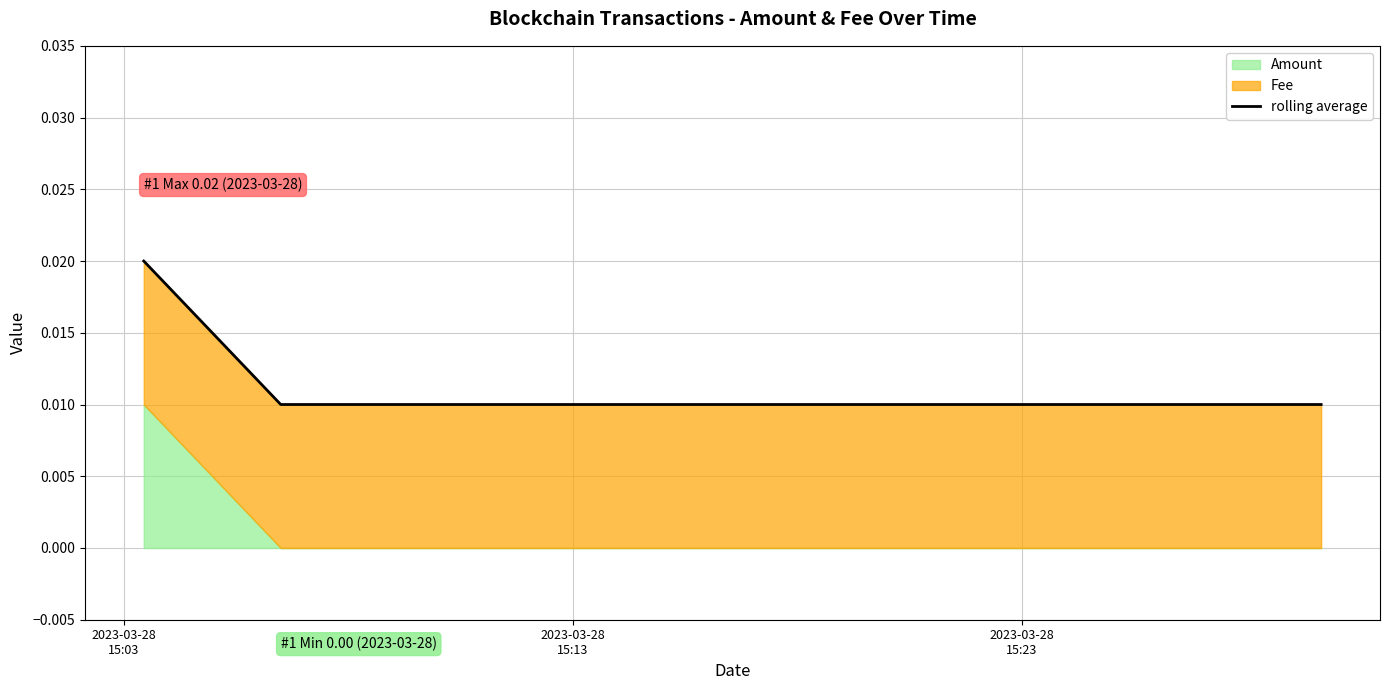

List the labels in order of value, smallest first.

2023-03-28
15:13, 2023-03-28
15:23, 2023-03-28
15:03